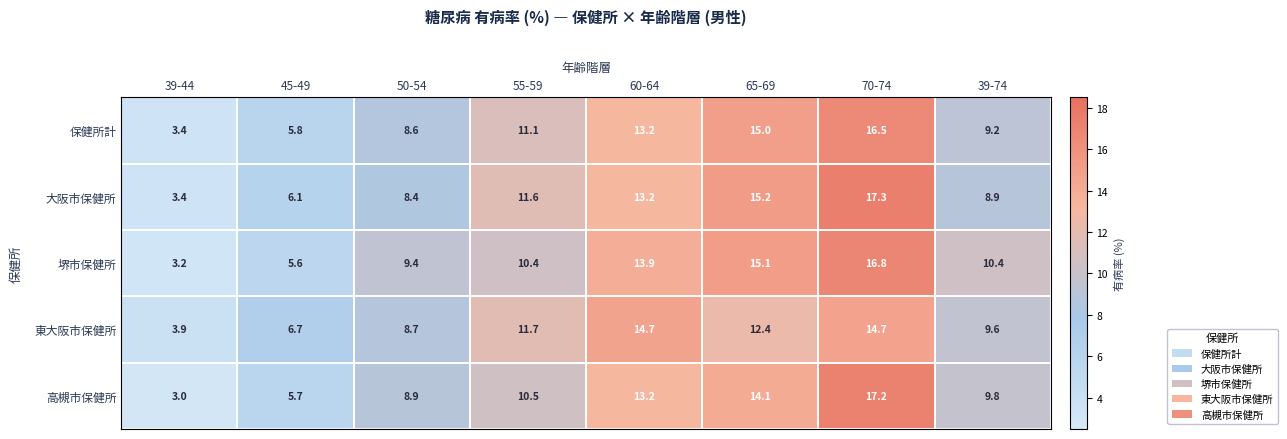

True or false: 東大阪市保健所 has a value of 12.9 at 50-54.

False